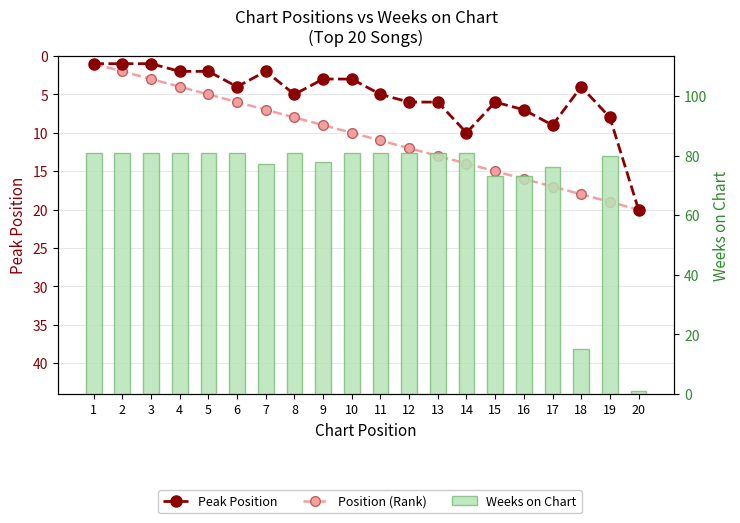

What is the value of the Weeks on Chart bar at the 4th from the left?

81